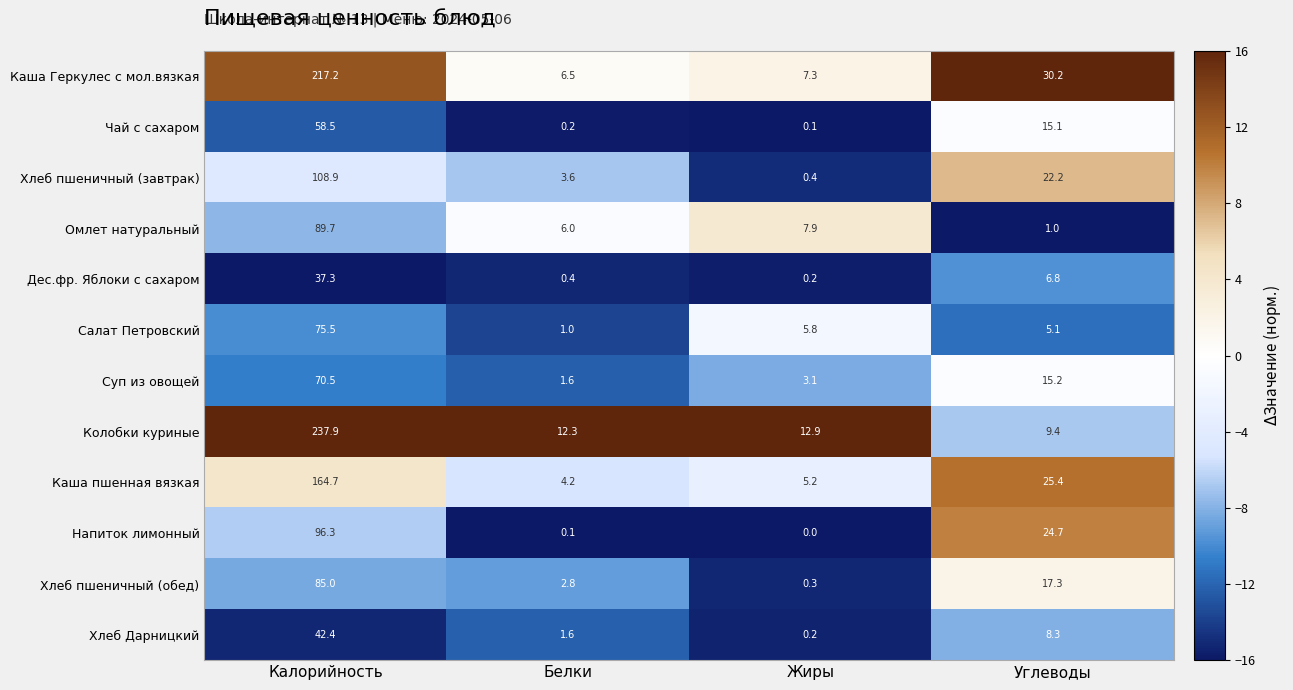

What is the difference between the maximum and minimum values in the Омлет натуральный series?

88.7